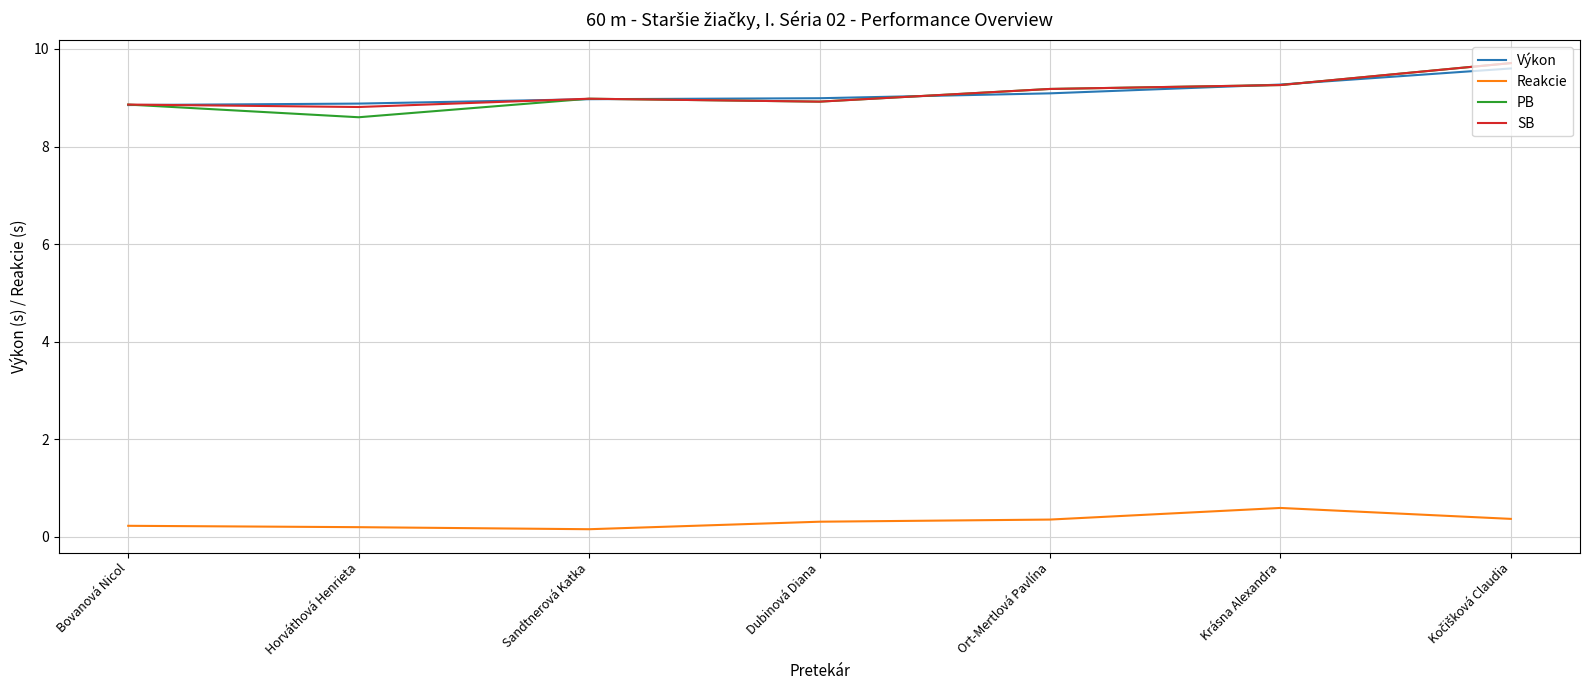

Which series has the largest range (max minus min)?

PB